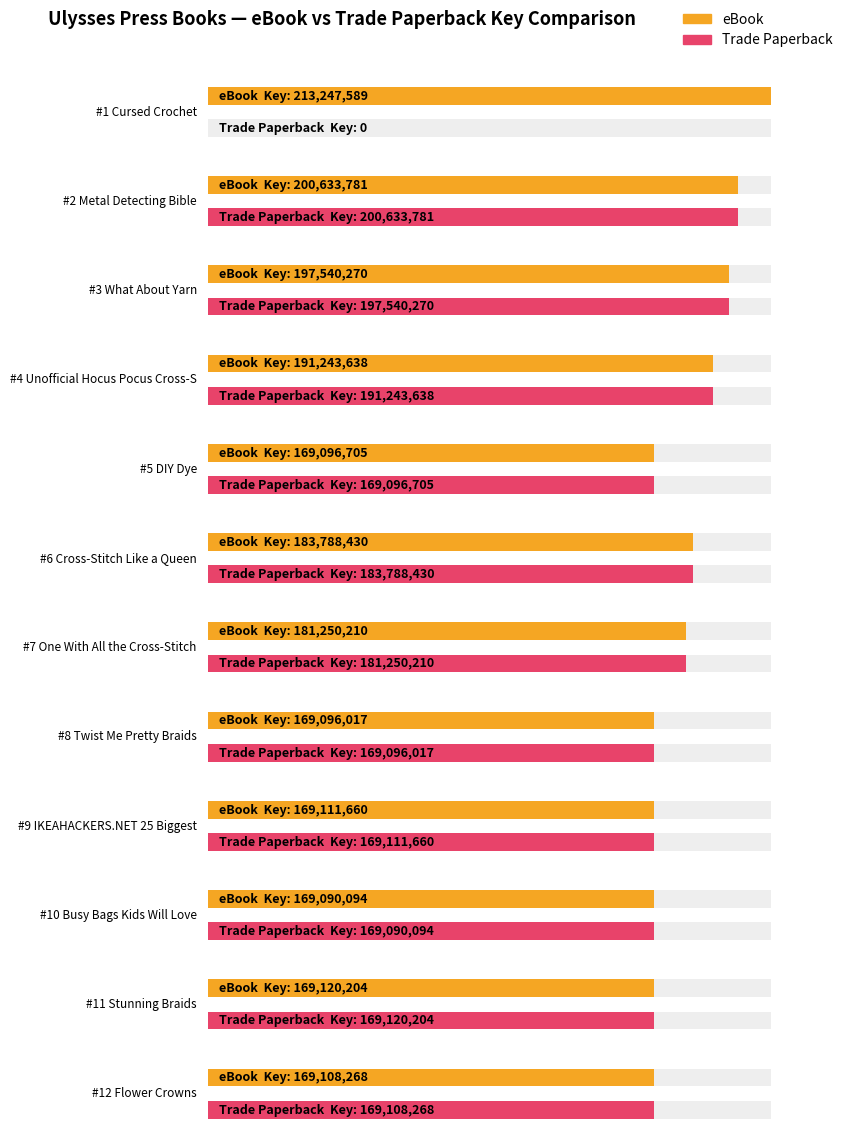

Where does the Trade Paperback series first go above 169120204?

Metal Detecting Bible